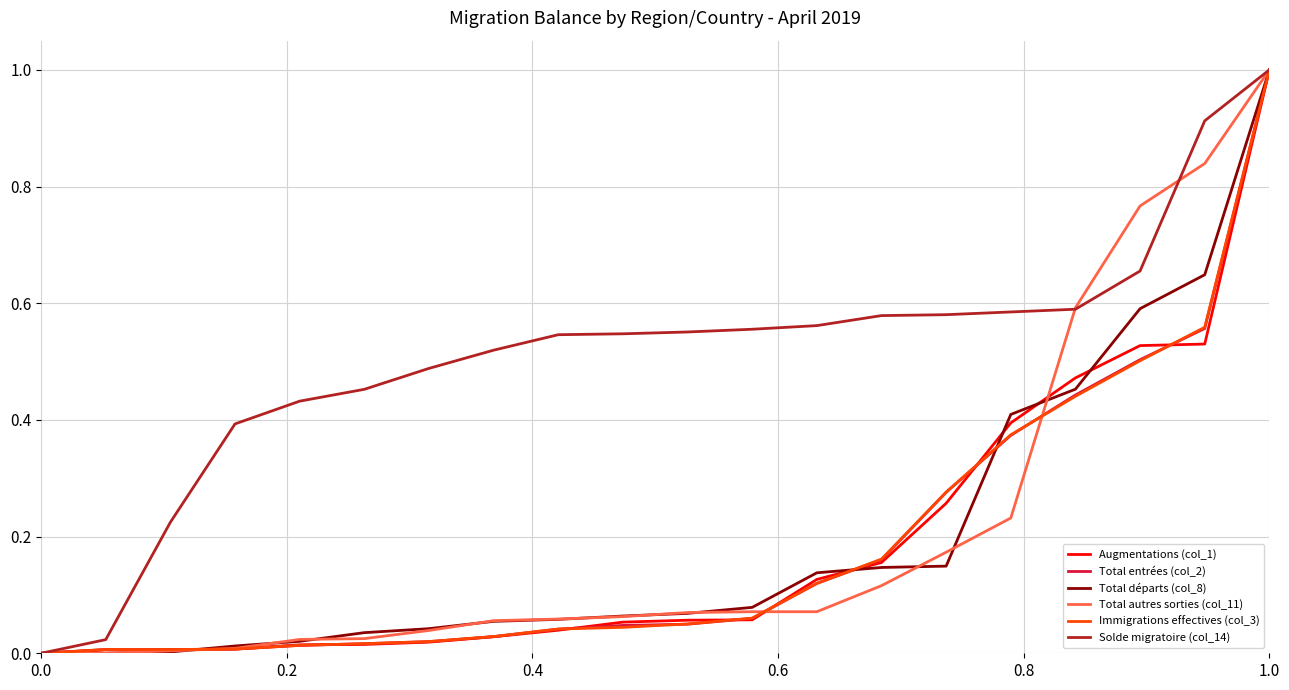

Which series has the largest total across all categories?

Solde migratoire (col_14)